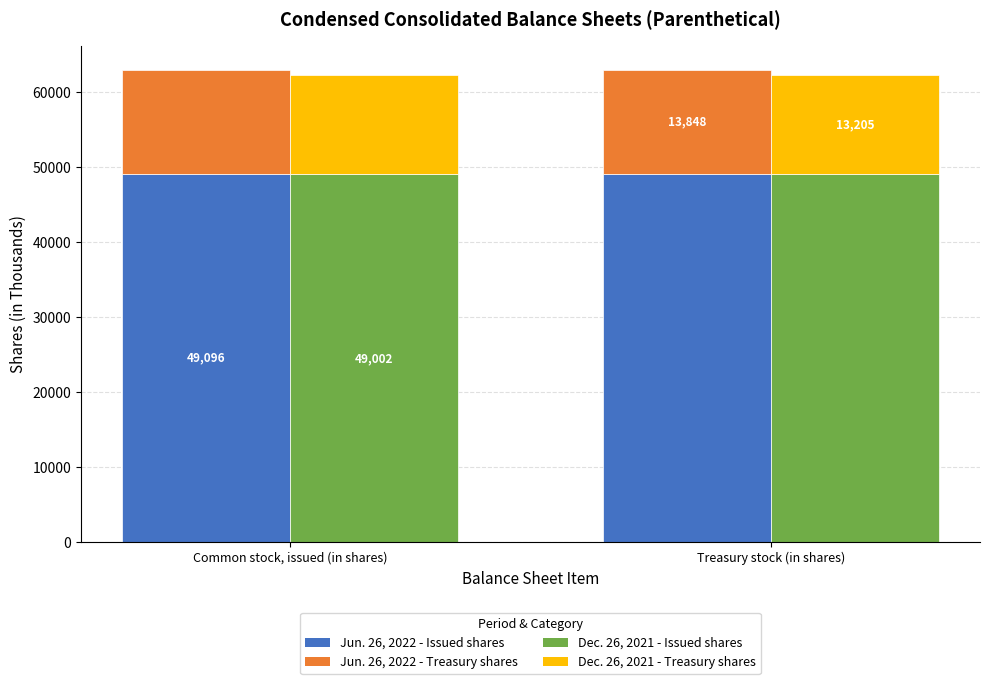

Rank the series at Common stock, issued (in shares) from lowest to highest value.

Dec. 26, 2021 - Treasury stock (in shares), Jun. 26, 2022 - Treasury stock (in shares), Dec. 26, 2021 - Common stock, issued (in shares), Jun. 26, 2022 - Common stock, issued (in shares)